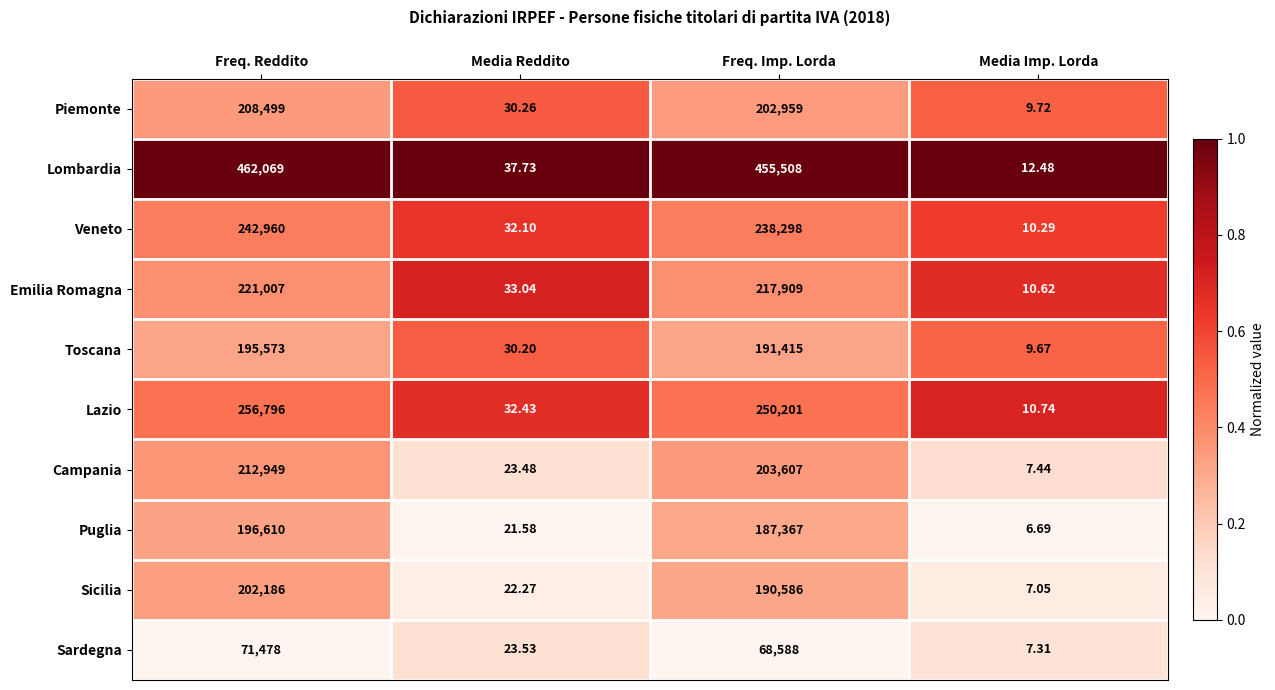

At which label is Toscana closest to 97791?

Freq. Imp. Lorda